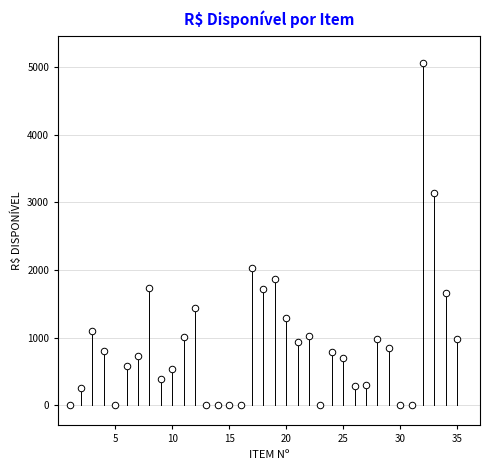

What is the range of X values (max minus min)?

34.0